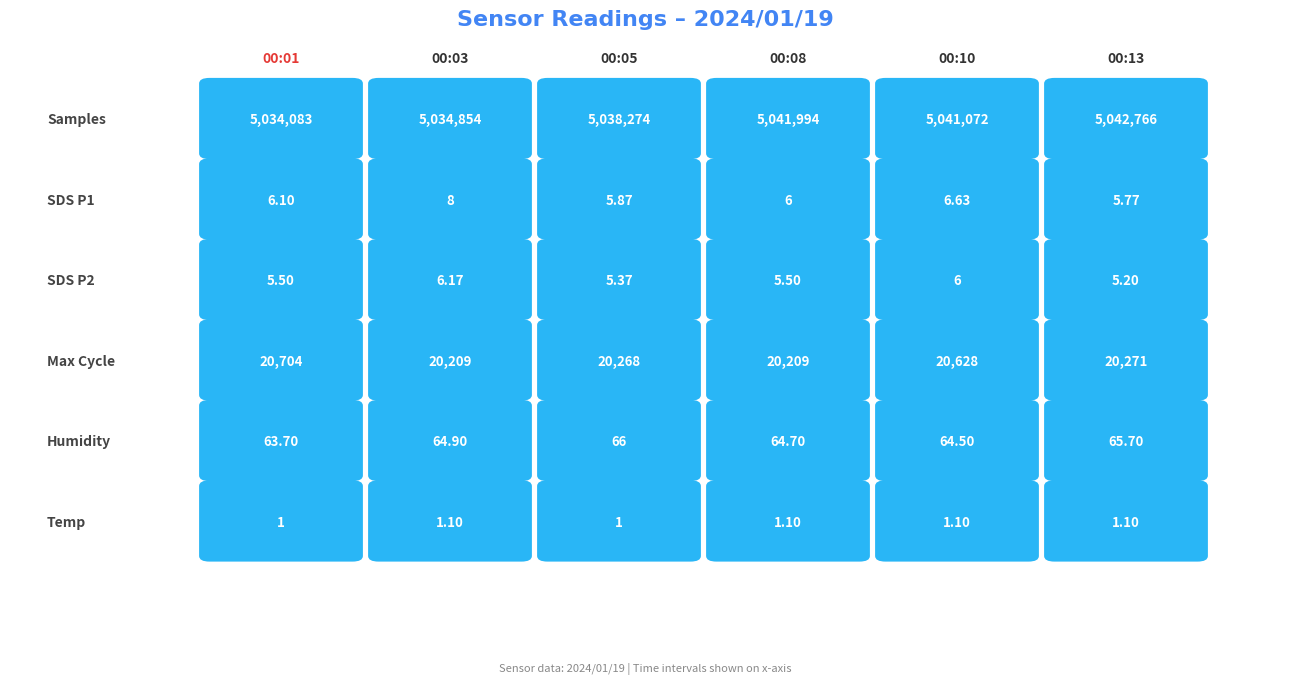

Where does the Samples series first go above 5041072?

00:08